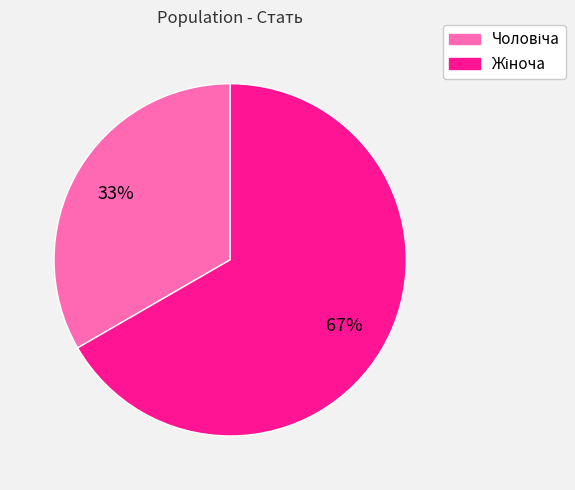

To the nearest percent, what is the average slice percentage?

50%